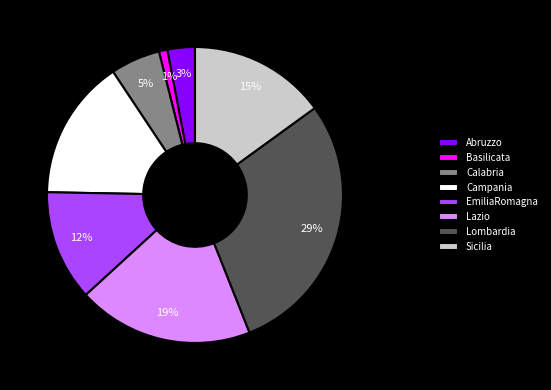

Is it true that EmiliaRomagna is 12% of the pie?

True